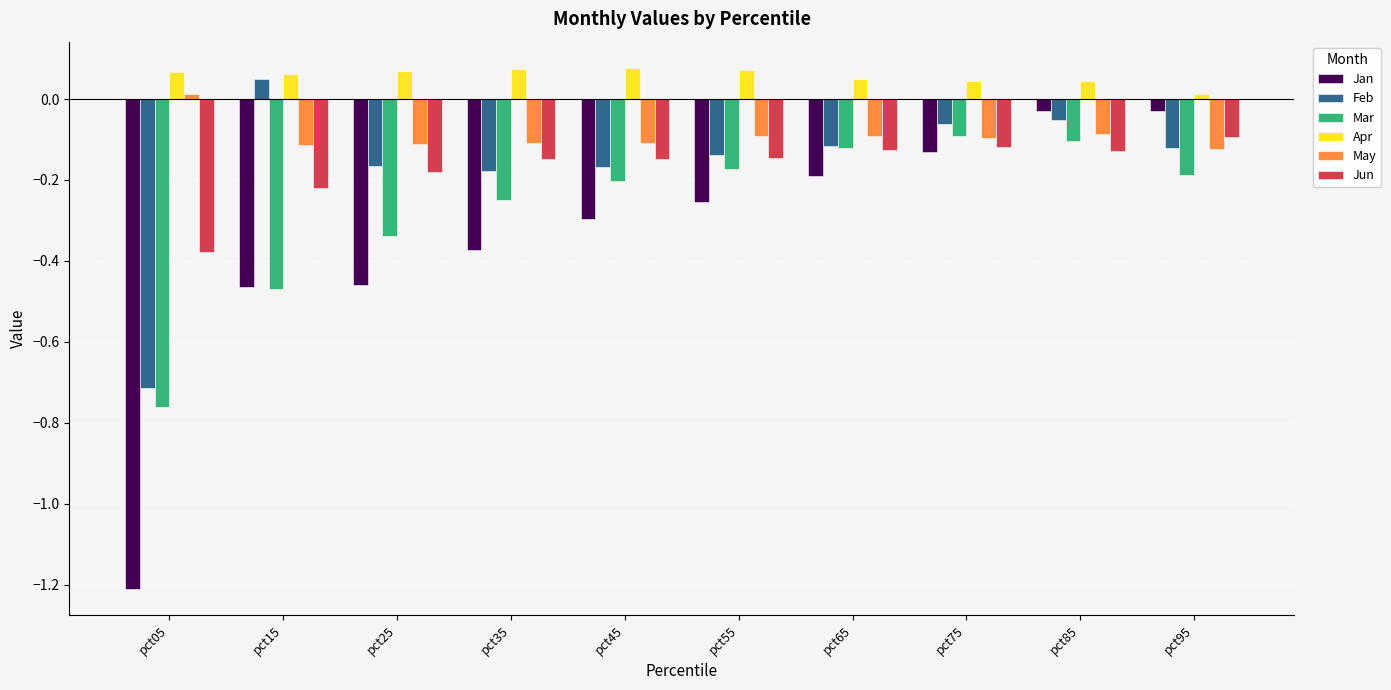

How many groups of bars are there?

10